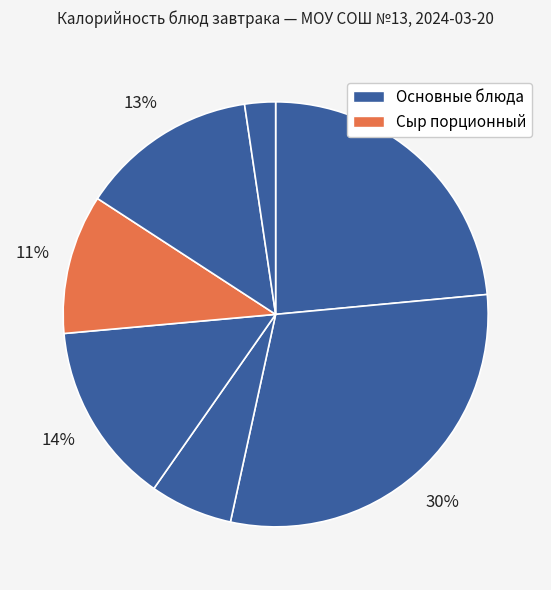

How many segments does this pie chart have?

7